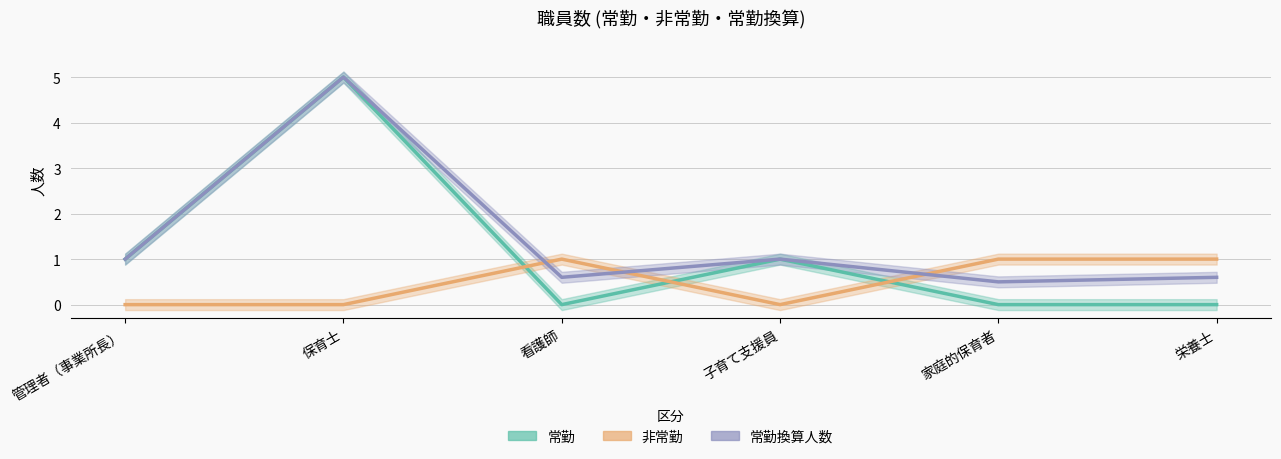

Is the value of 常勤 at 管理者（事業所長） greater than the value of 非常勤 at 看護師?

No